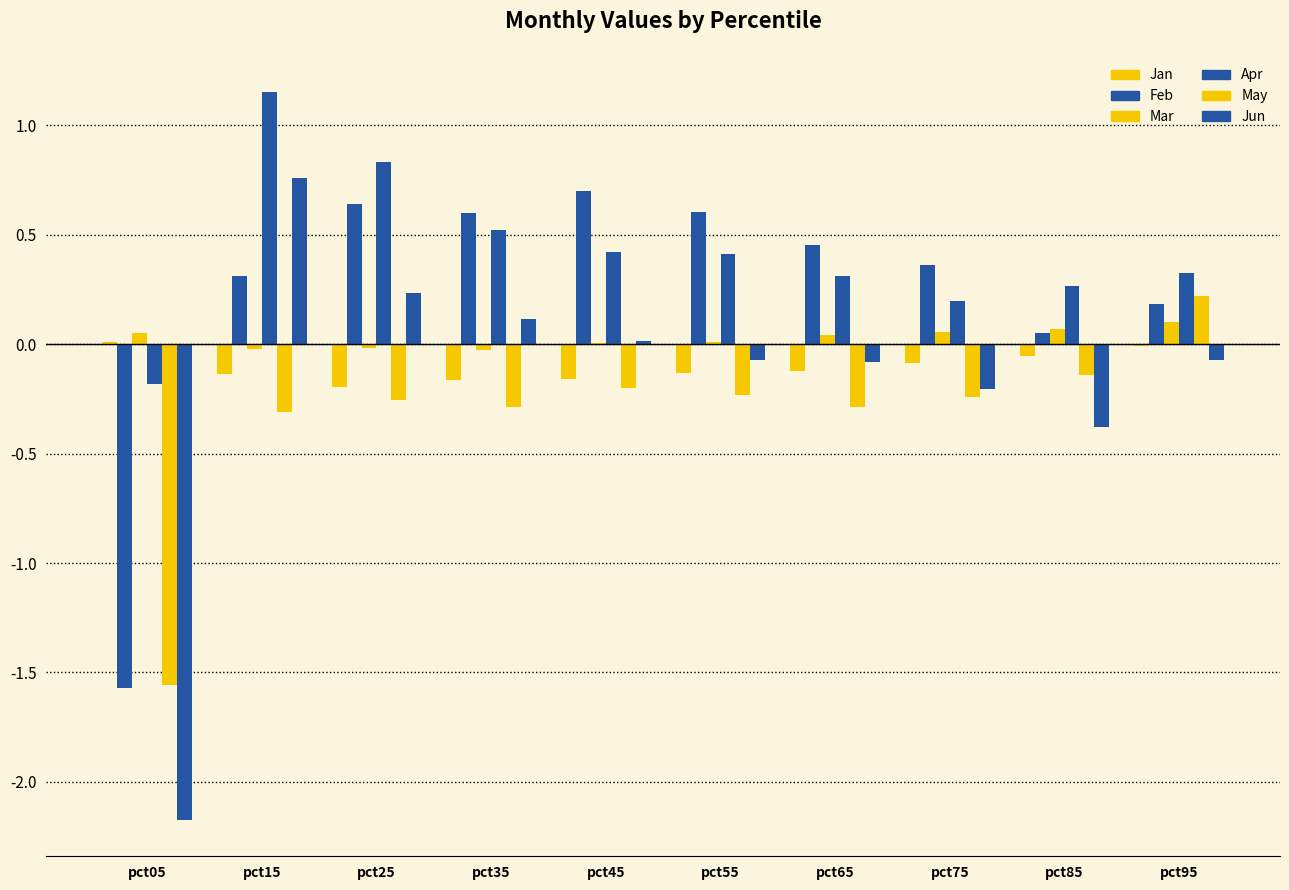

Count the number of data series in this chart.

6